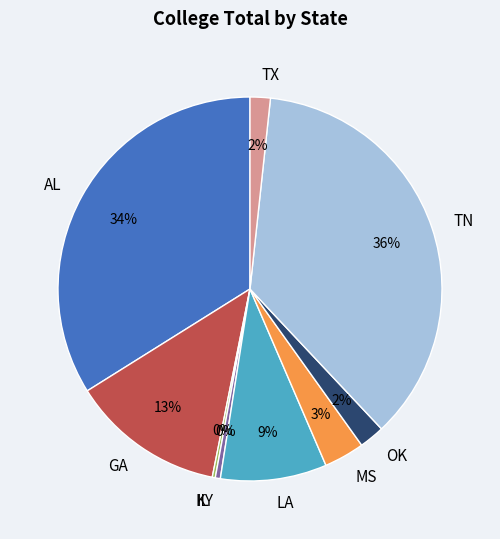

Which slice is the largest?

TN